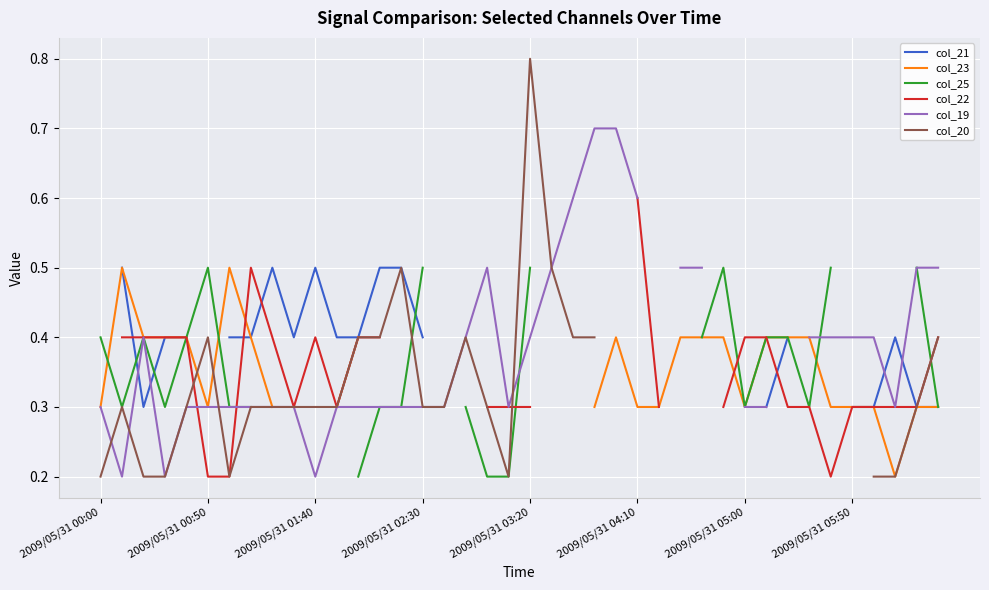

Is the value of col_23 at 2009/05/31 03:20 greater than the value of col_20 at 13?

No